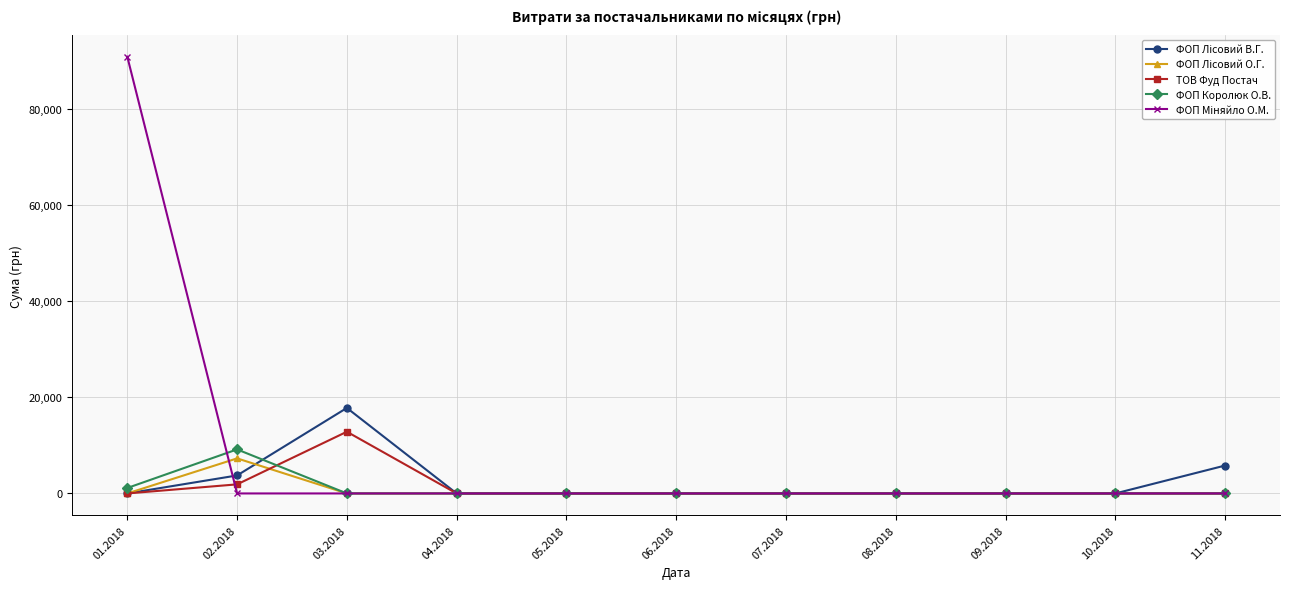

What is the greatest value displayed?

90760.2